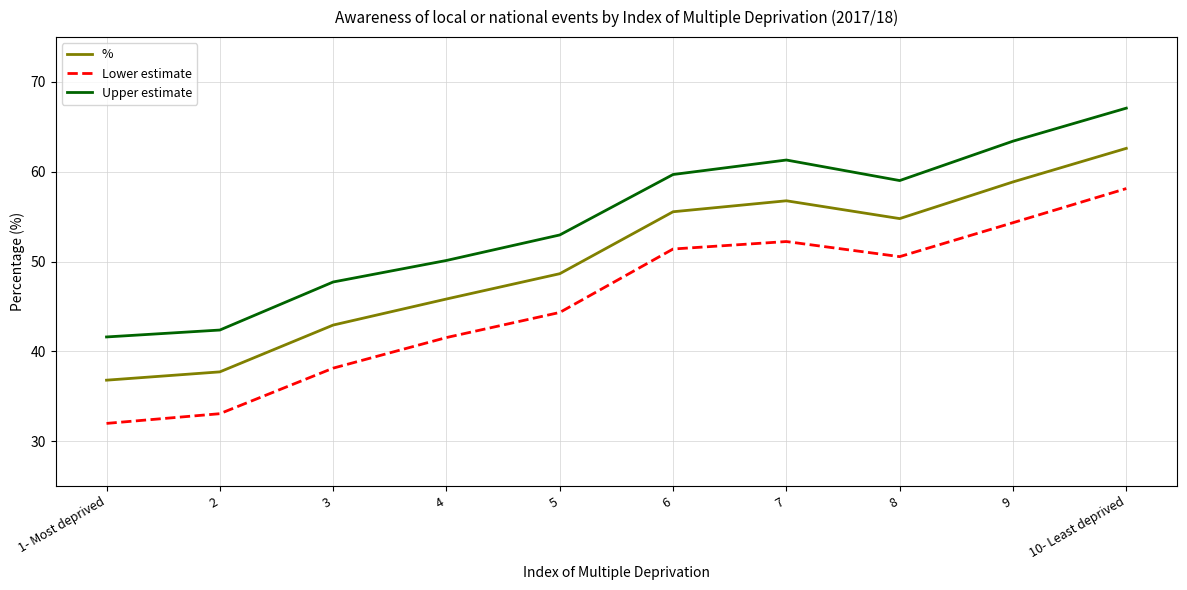

What is the difference between the highest and lowest values at 1- Most deprived?

9.6